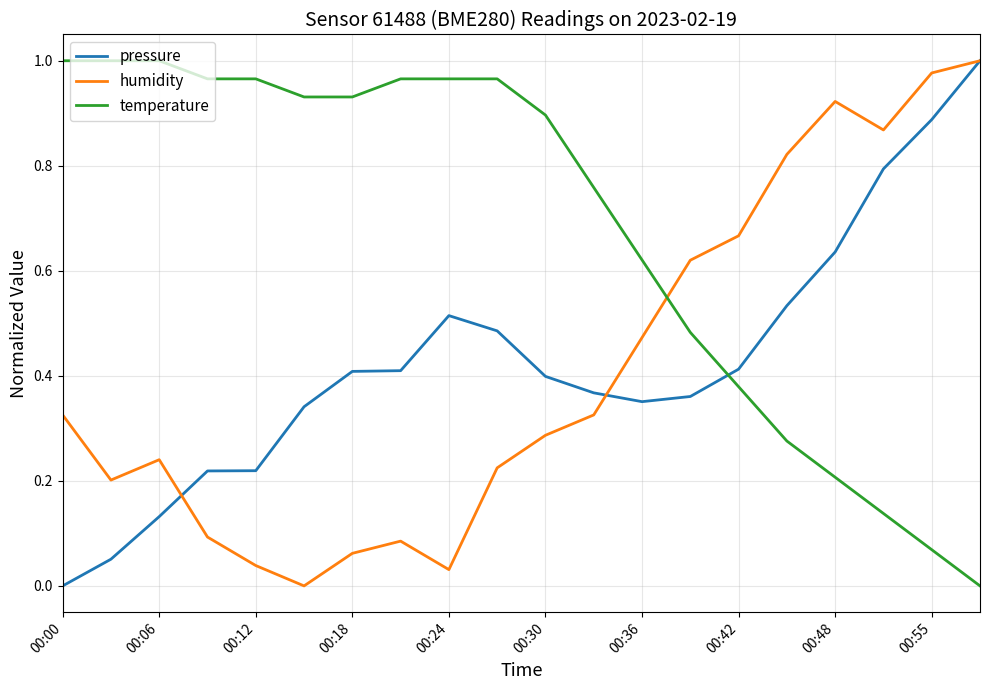

What is the sum of all pressure values?

8.5